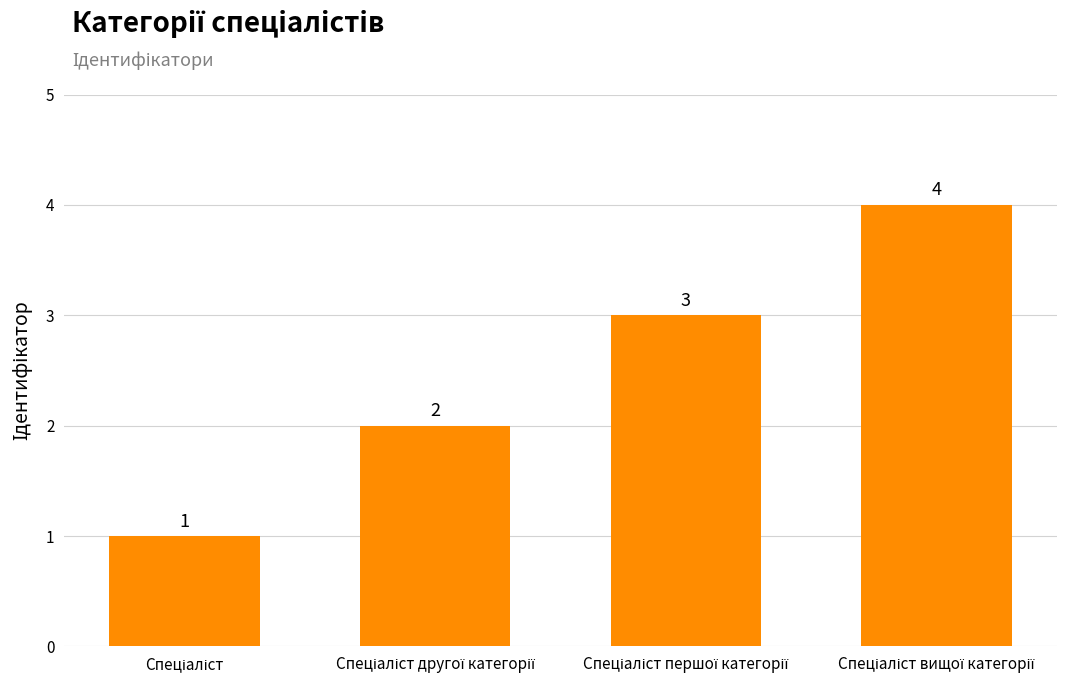

How many values are between 2 and 4?

3